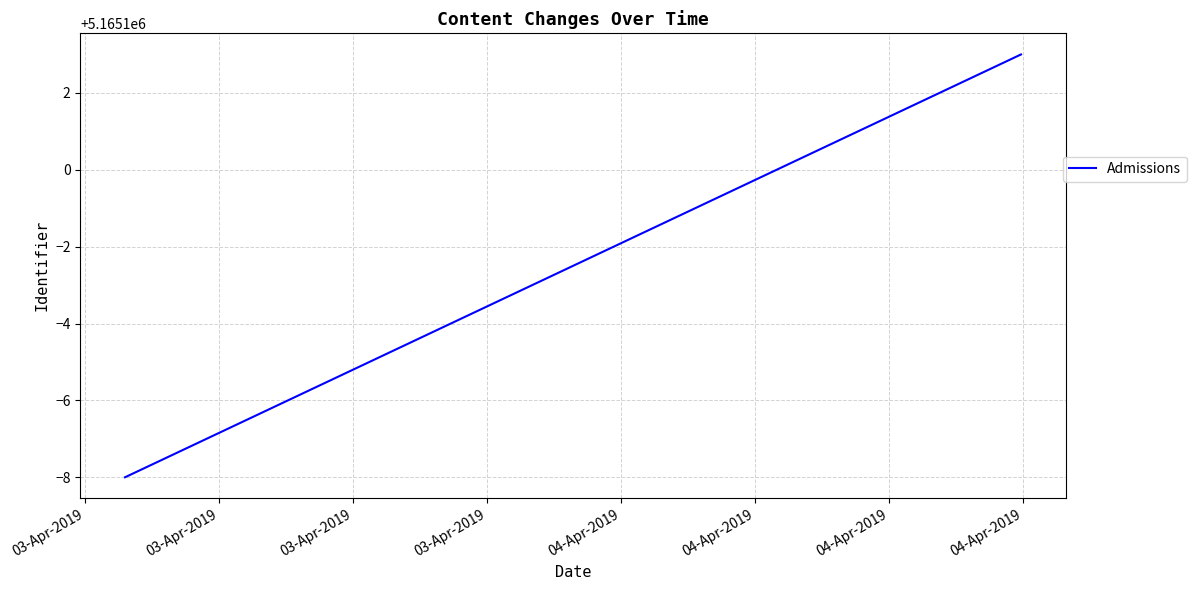

Where is the data nearest to the value 5165097?

03-Apr-2019